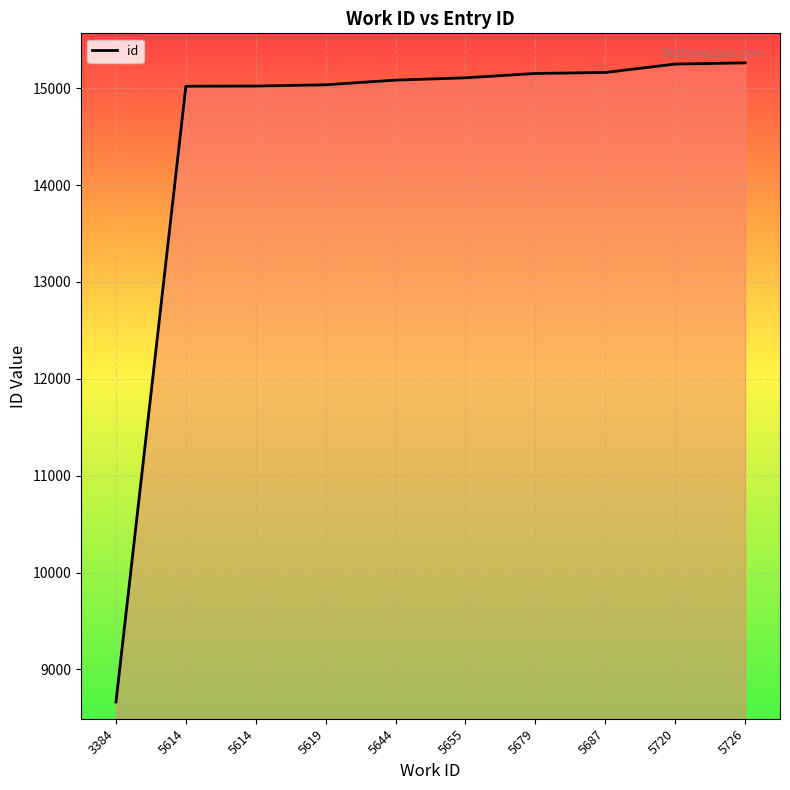

How many lines are shown in the chart?

1